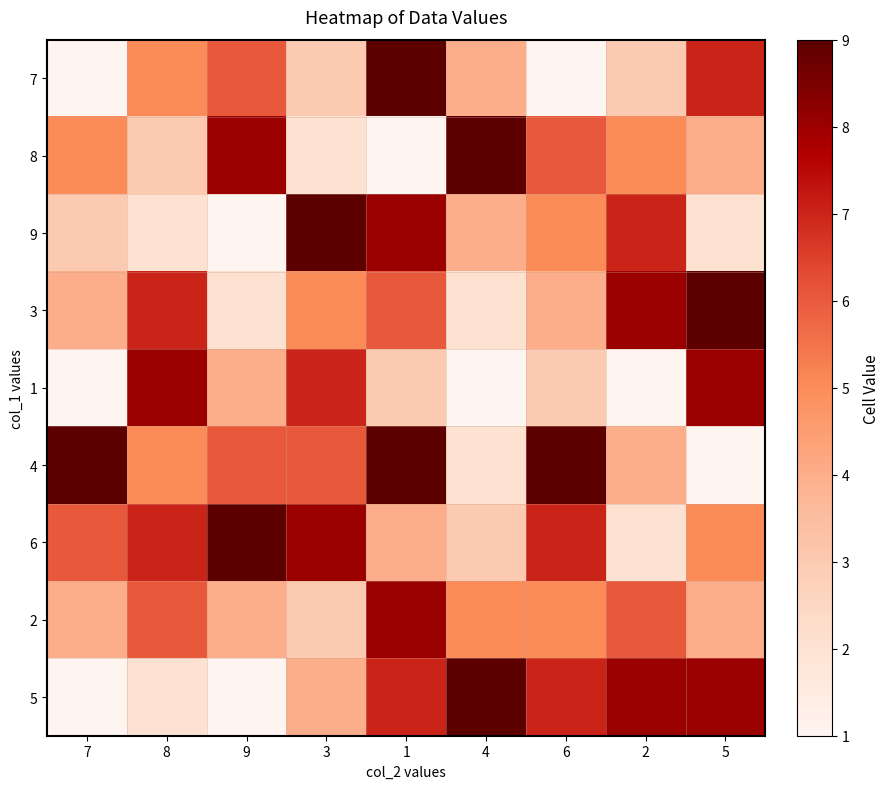

Rank the series by their maximum value, from lowest to highest.

1, 2, 7, 8, 9, 3, 4, 6, 5